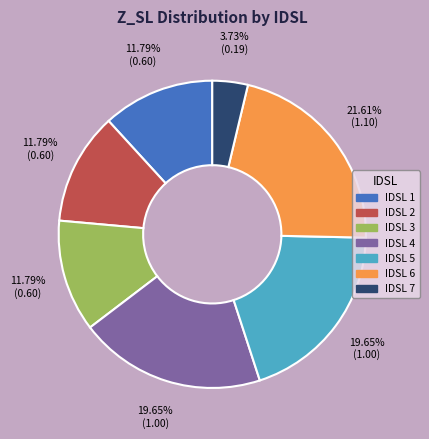

To the nearest percent, what is the combined percentage of IDSL 1 and IDSL 3?

24%